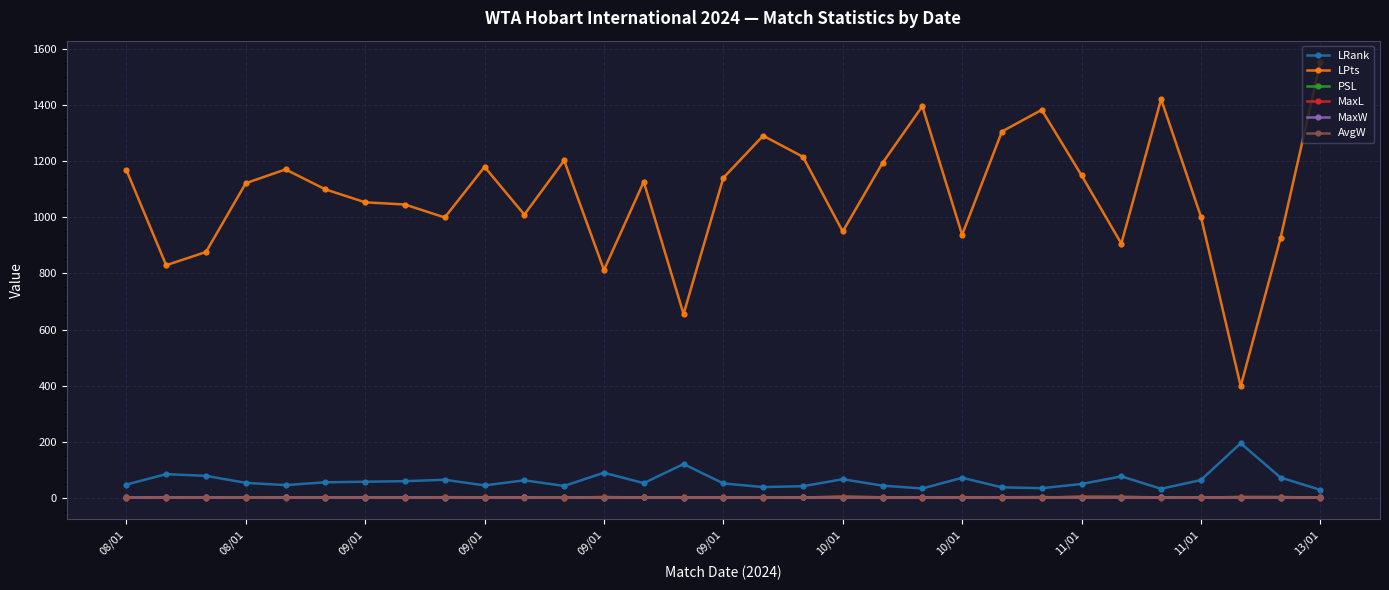

True or false: LPts and LRank intersect in this chart.

False